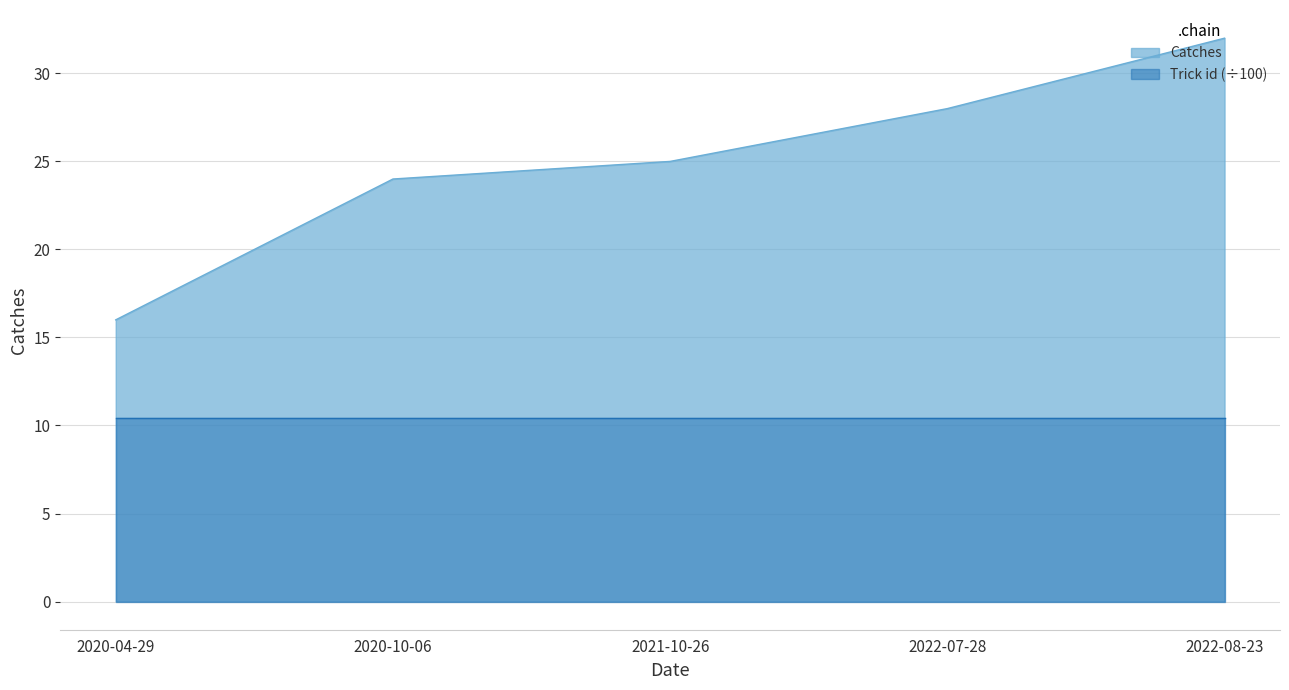

Which category has the lowest value across all series?

2020-04-29